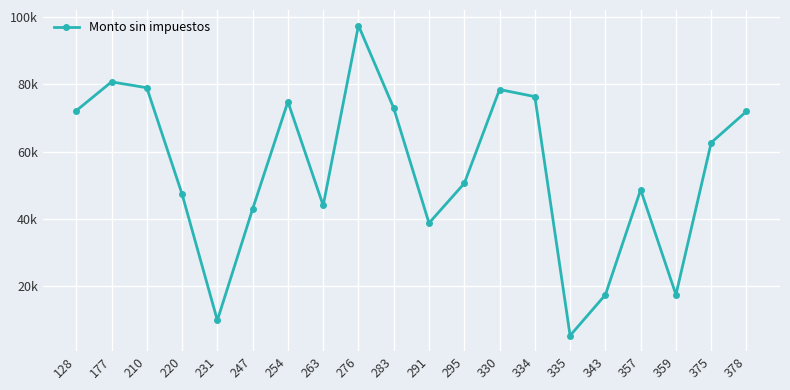

Does the chart have visible grid lines?

Yes